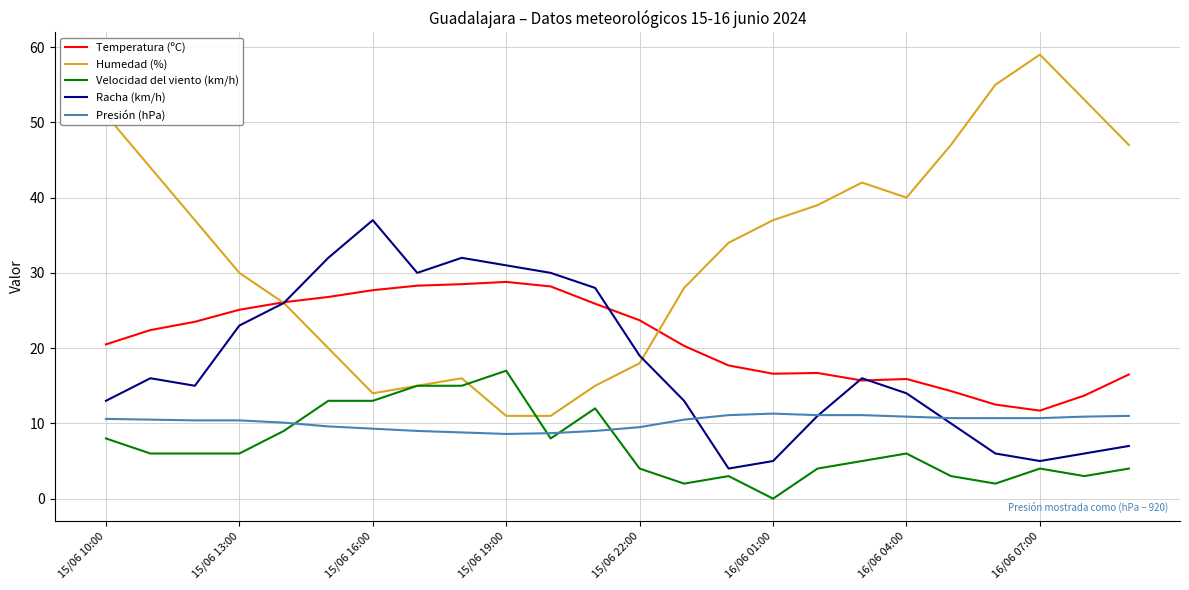

Is this an area chart (filled region under the line)?

No